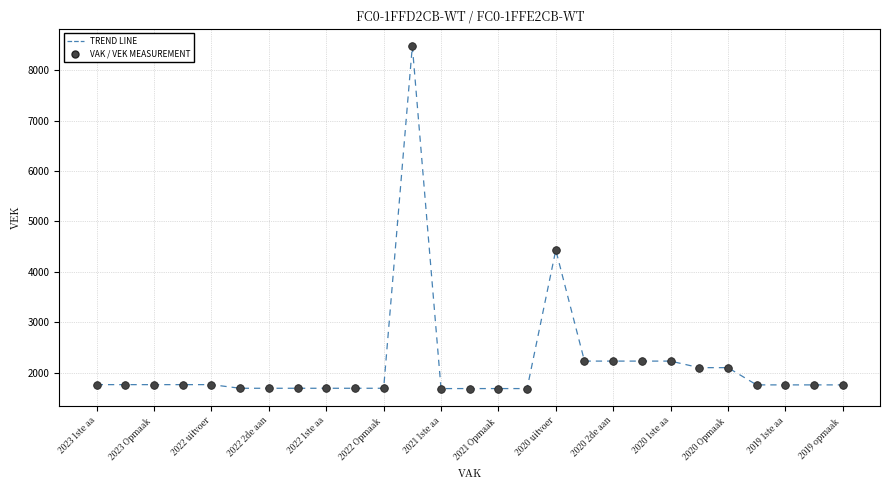

What is the greatest value displayed?

8474